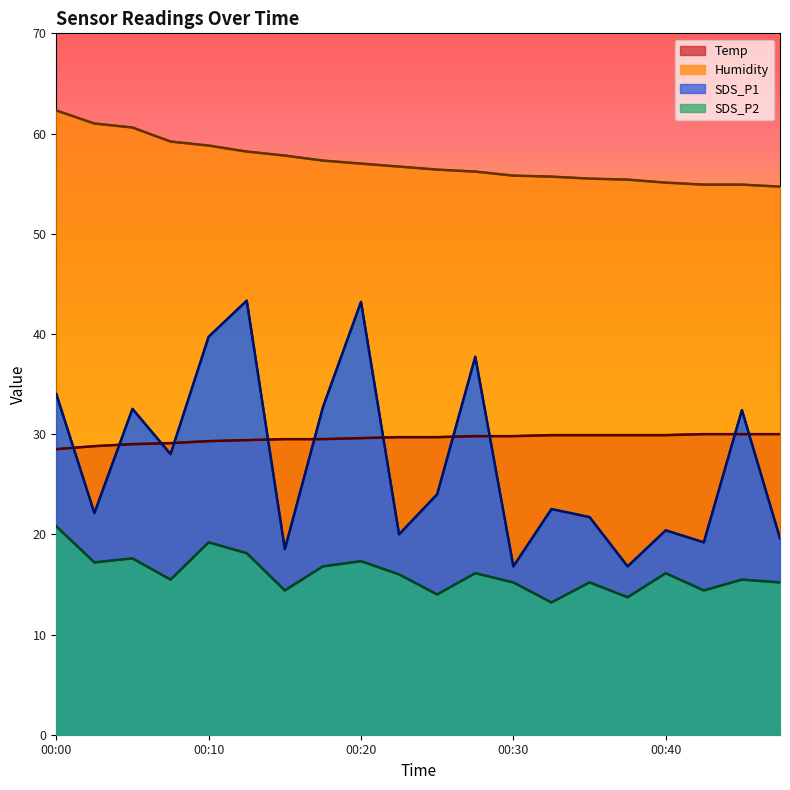

Which series changed the most between 00:20 and 00:30?

SDS_P1